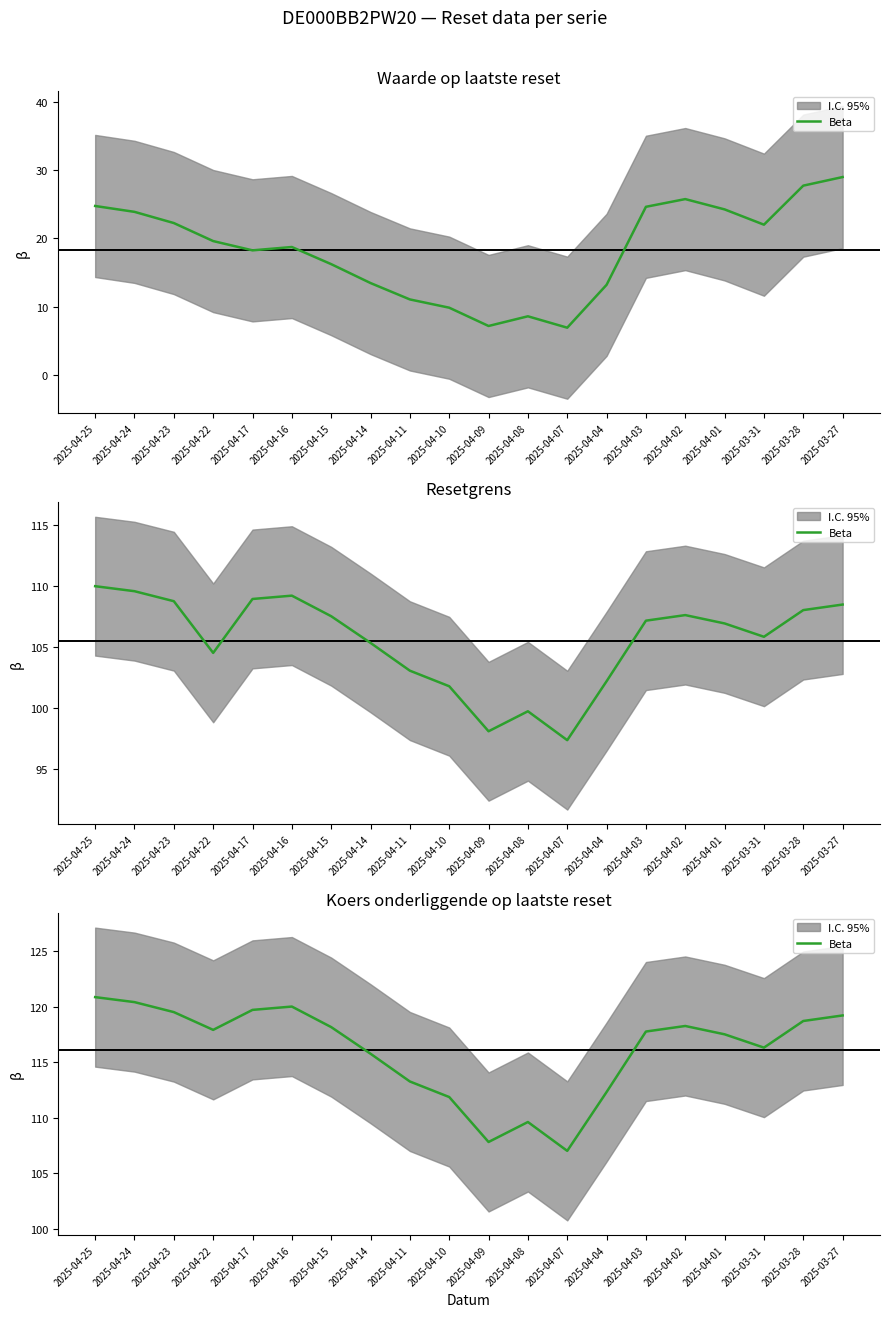

What is the label of the 3rd point from the left?

2025-04-23